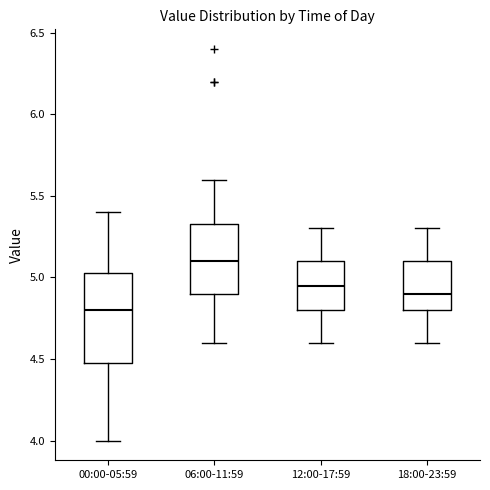

Where does the lower whisker of the box for 06:00-11:59 end on the y-axis? The values are not printed on the chart, so give them approximately, as read against the axis.

4.60